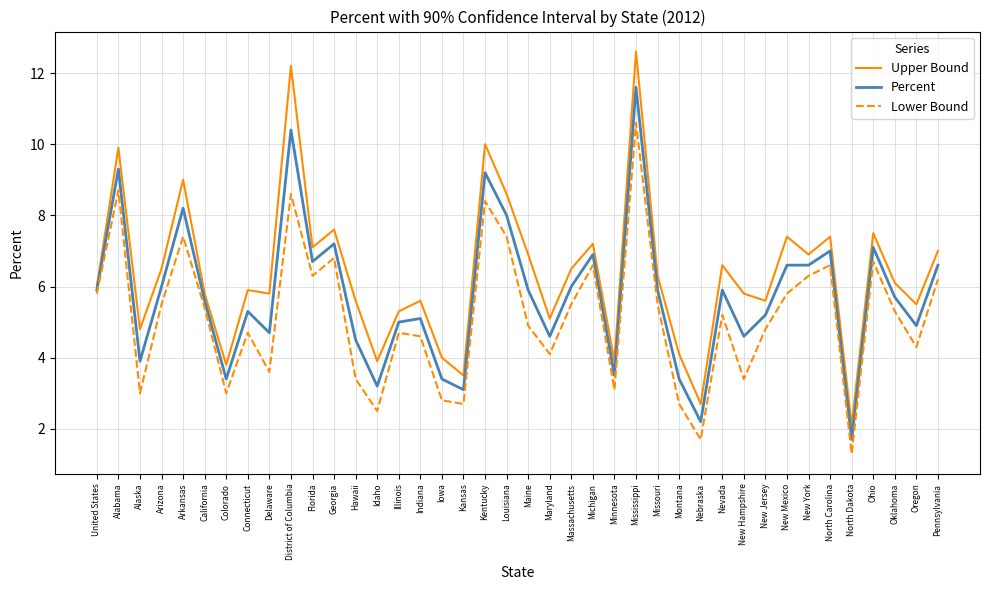

Count the number of data series in this chart.

3